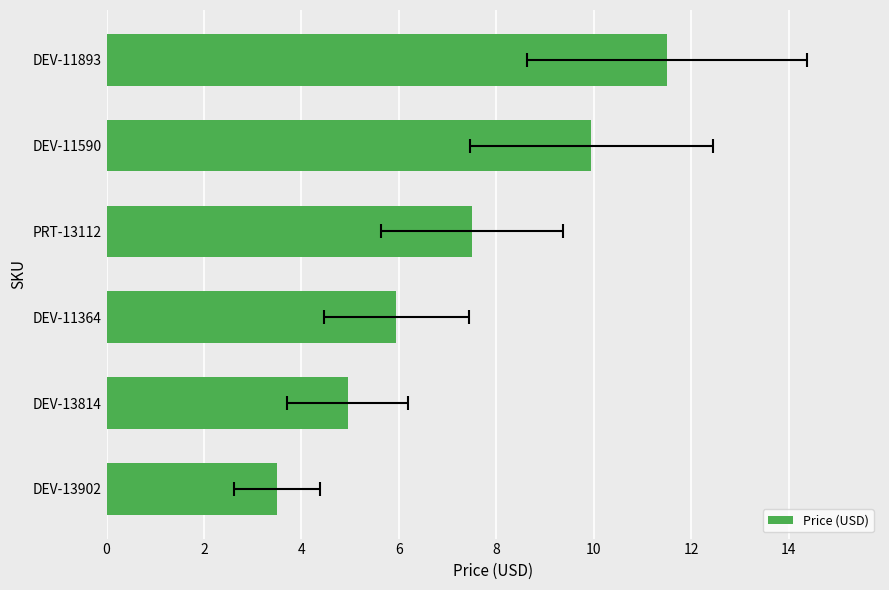

What is the value of the 3rd bar from the left?

6.0